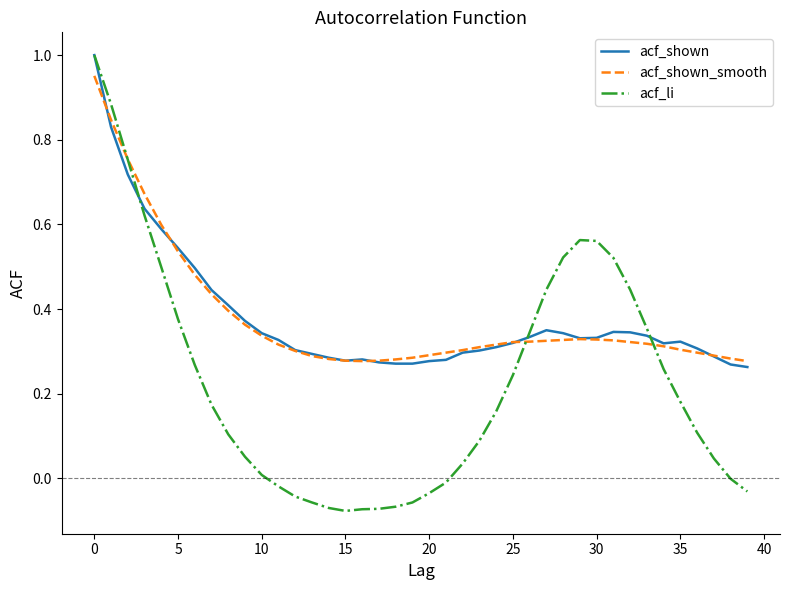

Is this an area chart (filled region under the line)?

No